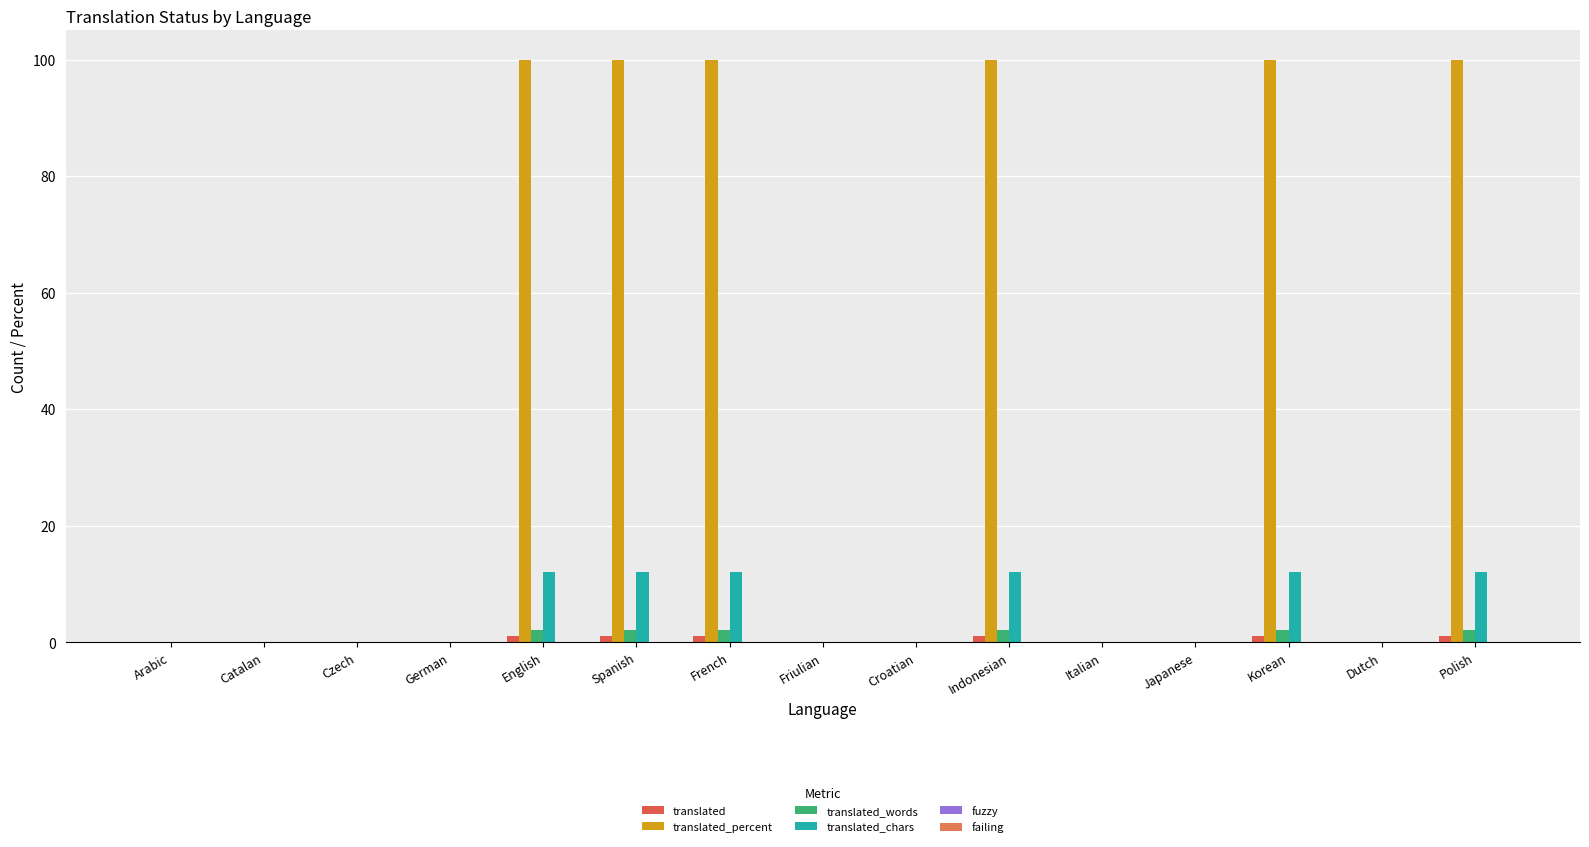

Reading left to right, list all the values displayed in this chart.

translated: 0	0	0	0	1	1	1	0	0	1	0	0	1	0	1
translated_percent: 0	0	0	0	100	100	100	0	0	100	0	0	100	0	100
translated_words: 0	0	0	0	2	2	2	0	0	2	0	0	2	0	2
translated_chars: 0	0	0	0	12	12	12	0	0	12	0	0	12	0	12
fuzzy: 0	0	0	0	0	0	0	0	0	0	0	0	0	0	0
failing: 0	0	0	0	0	0	0	0	0	0	0	0	0	0	0